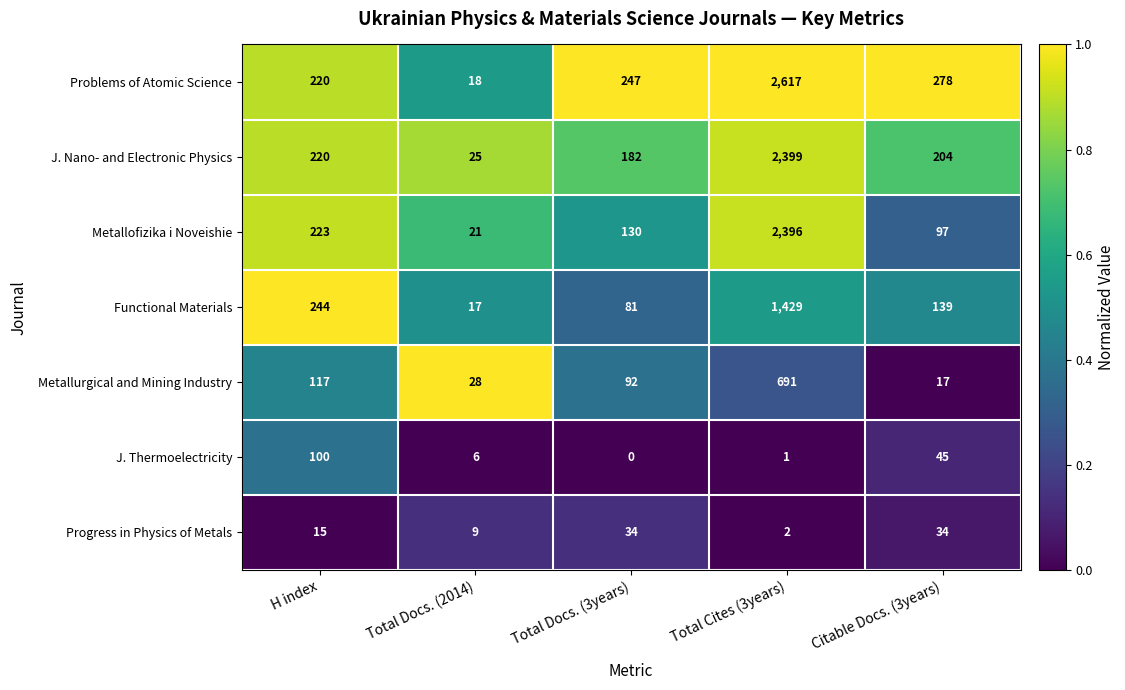

Which label corresponds to the largest value in the chart?

Total Cites (3years)